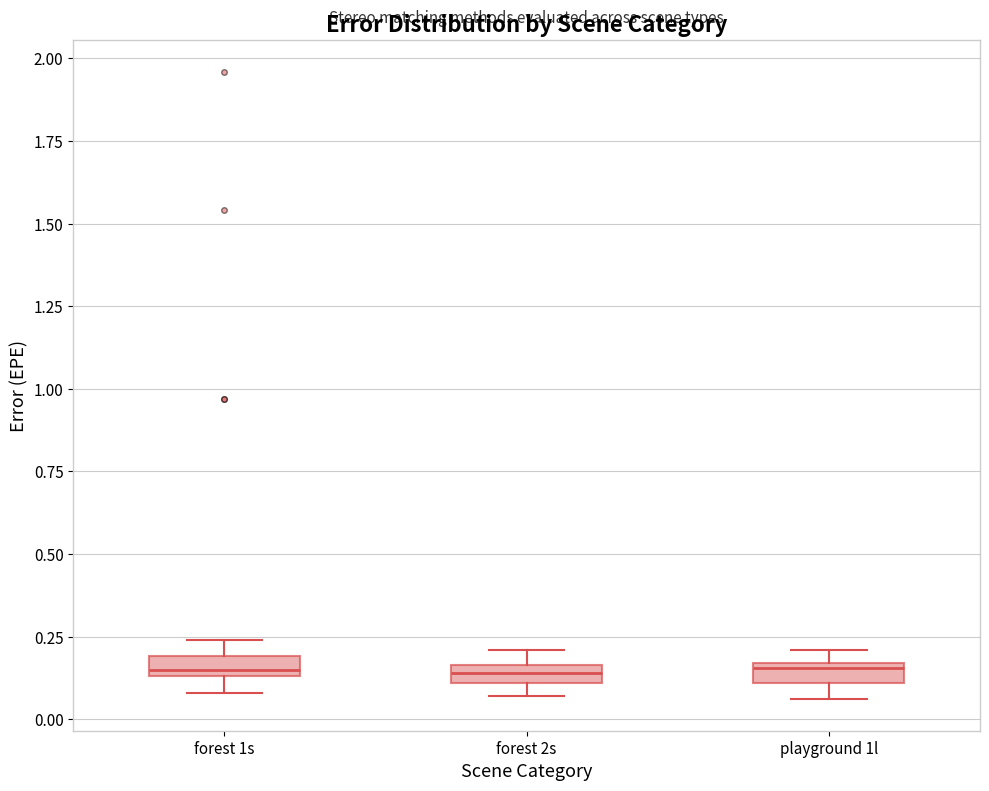

Where is the upper edge of the box for playground 1l on the y-axis? The values are not printed on the chart, so give them approximately, as read against the axis.

0.15